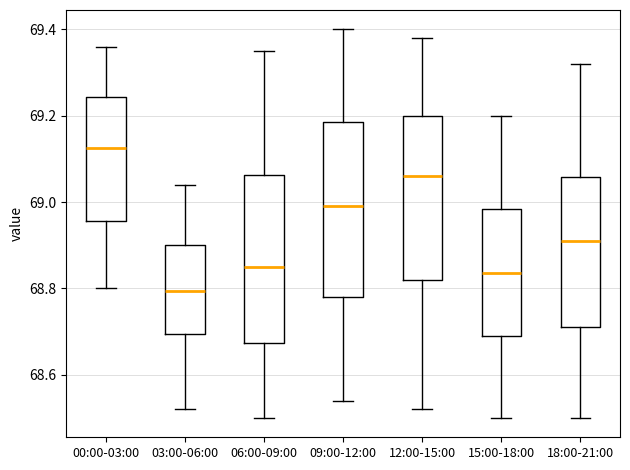

Which box's median line is the highest?

00:00-03:00